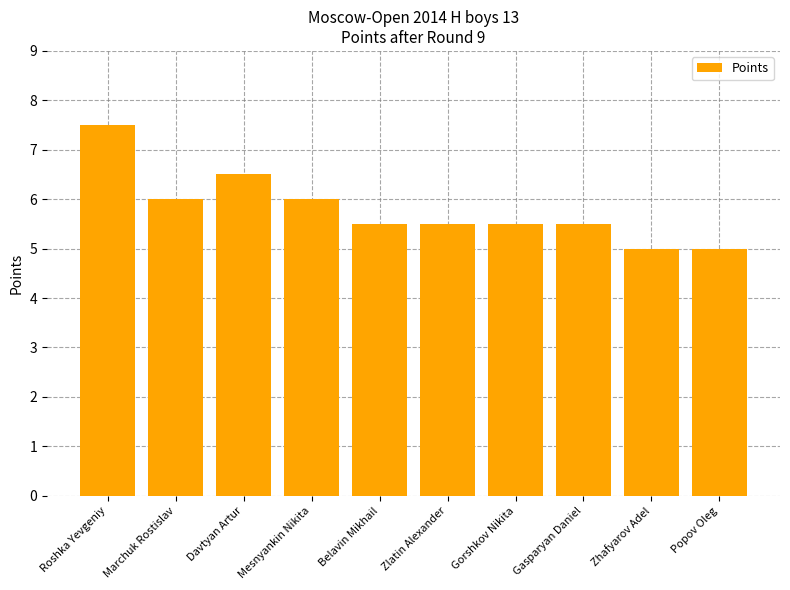

What is the average value?

5.8